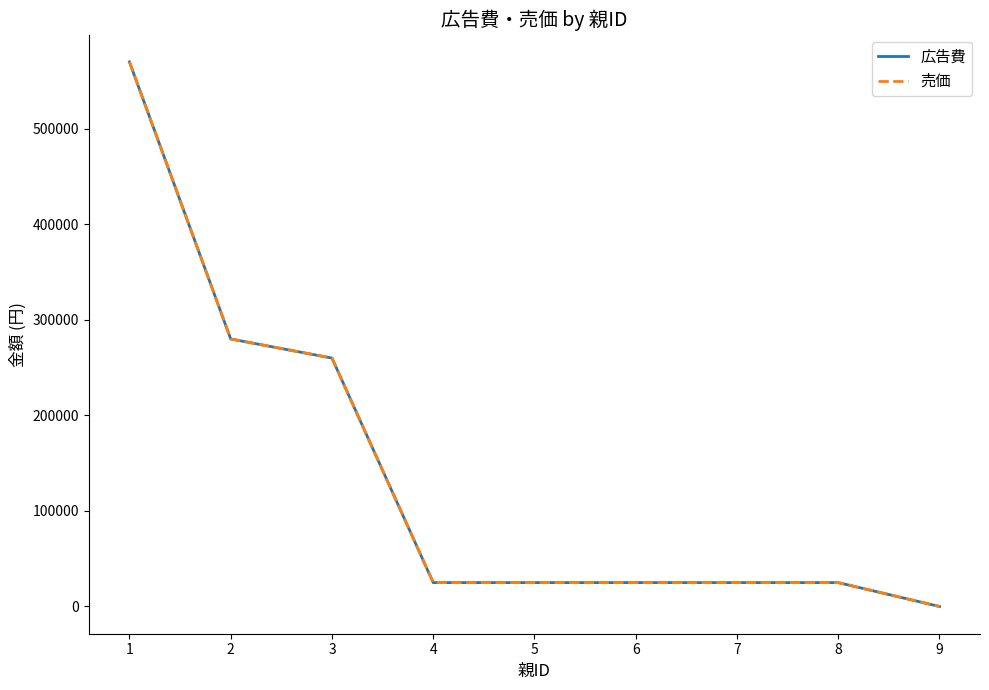

Does the chart display data point markers on the line(s)?

No